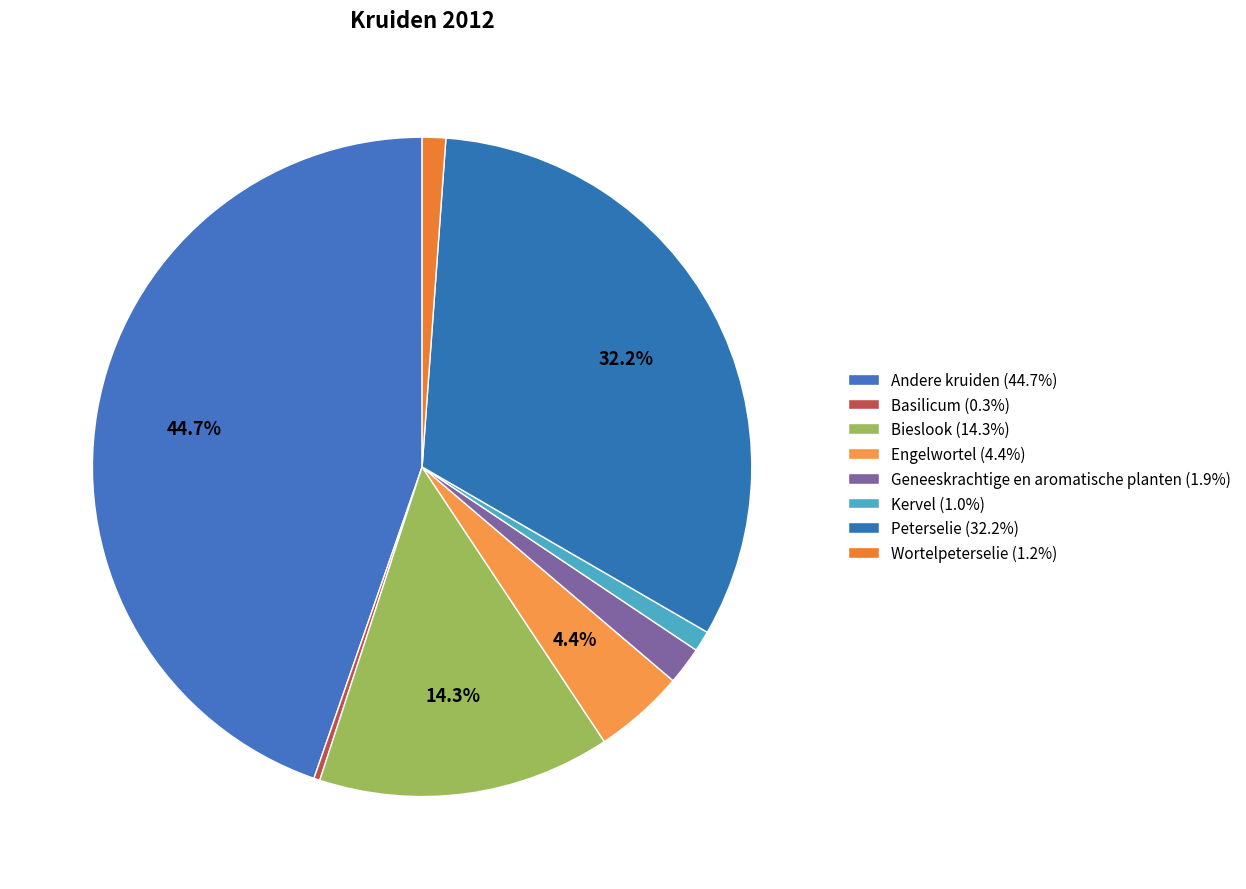

What is the ratio of the value at Engelwortel to the value at Bieslook?

0.3